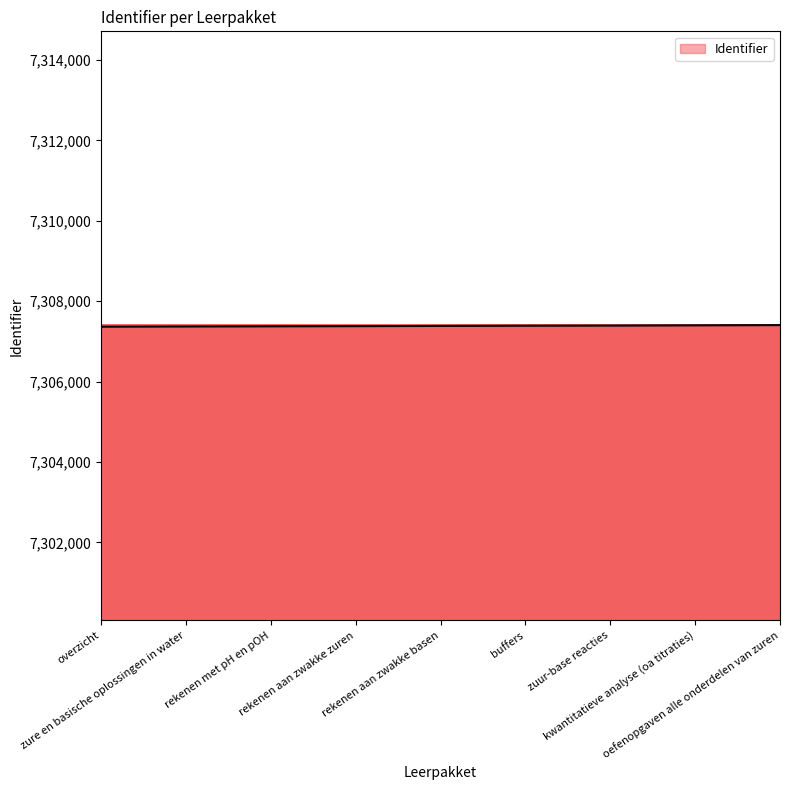

What is the maximum value shown in the chart?

7307403